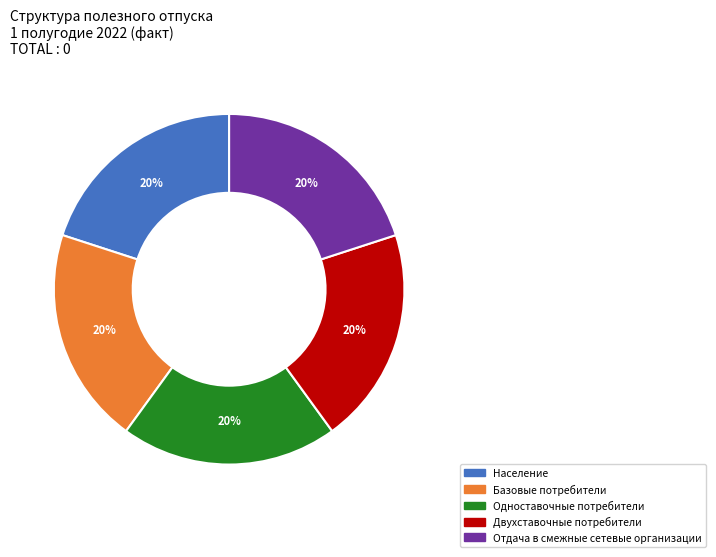

Is Двухставочные потребители the majority of the pie?

No